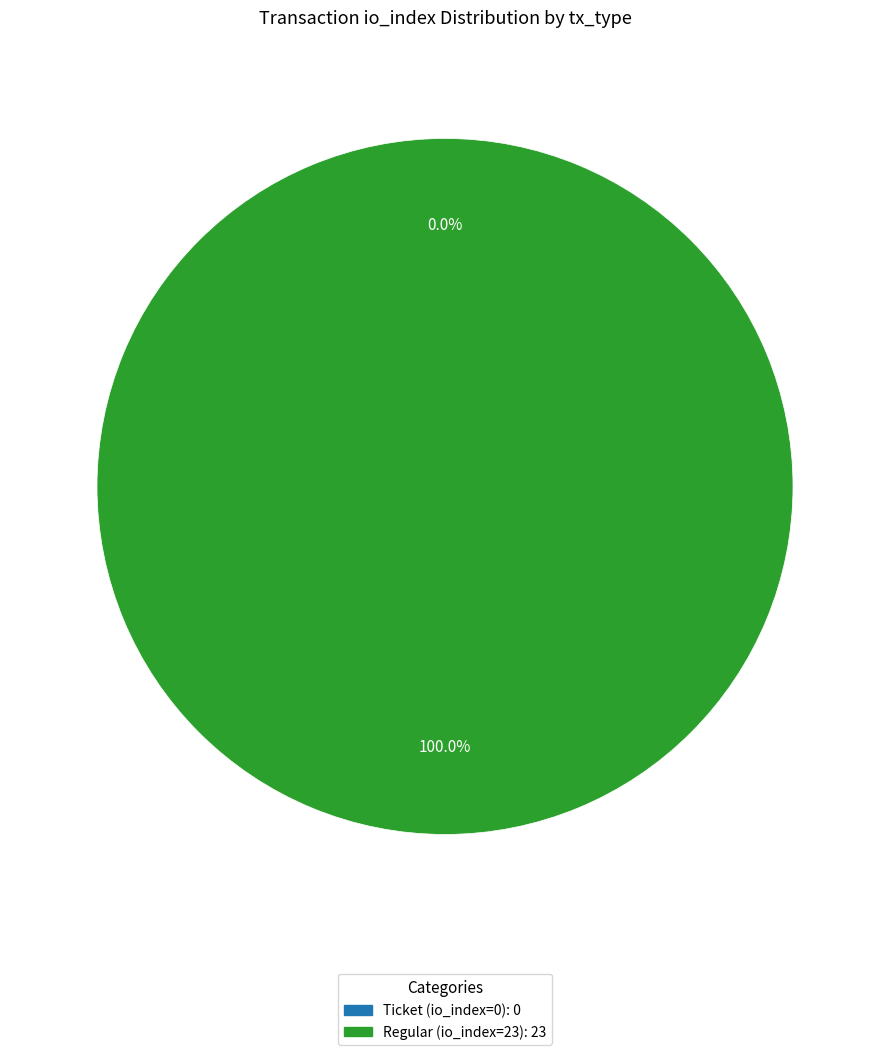

Is there a majority slice in this chart?

Yes